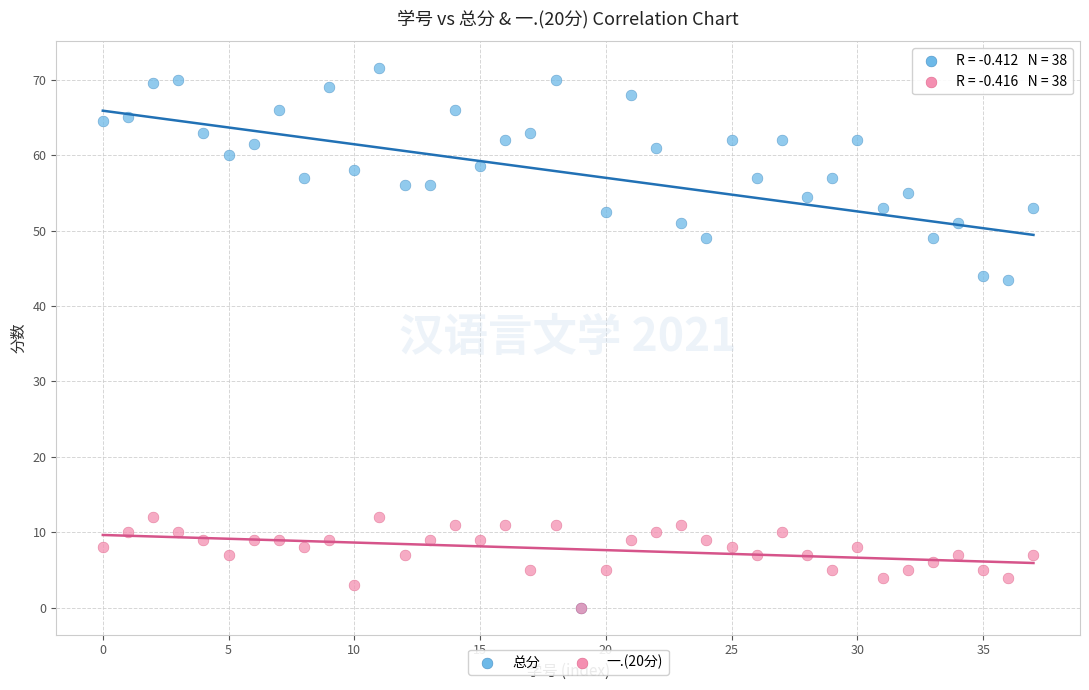

Which series has the largest Y range (max minus min)?

总分